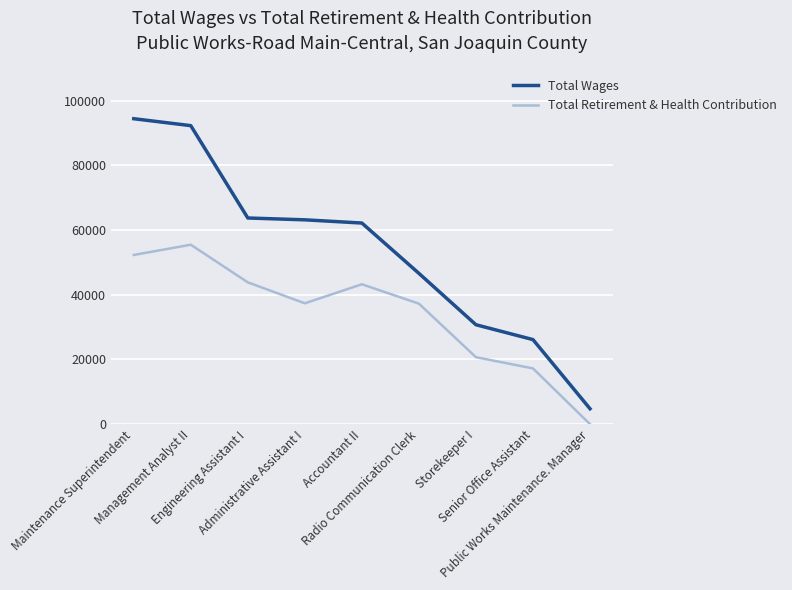

True or false: Total Wages and Total Retirement & Health Contribution cross at least once.

False